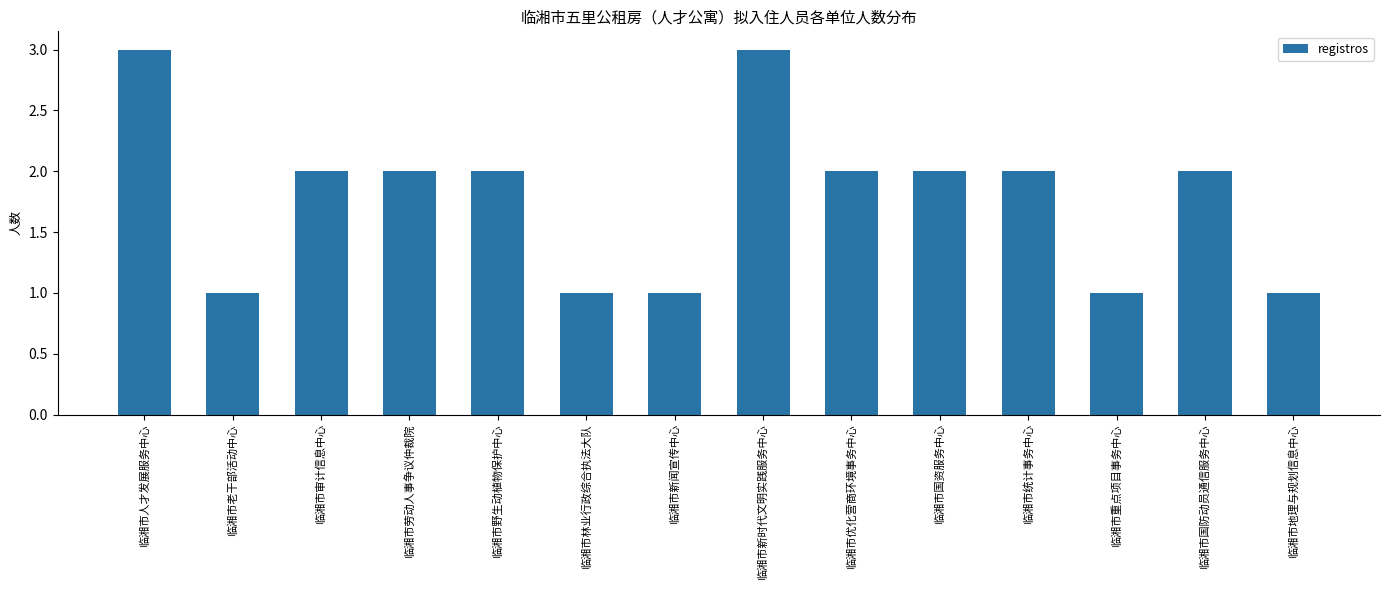

Is it true that the value at 临湘市优化营商环境事务中心 is 3?

False